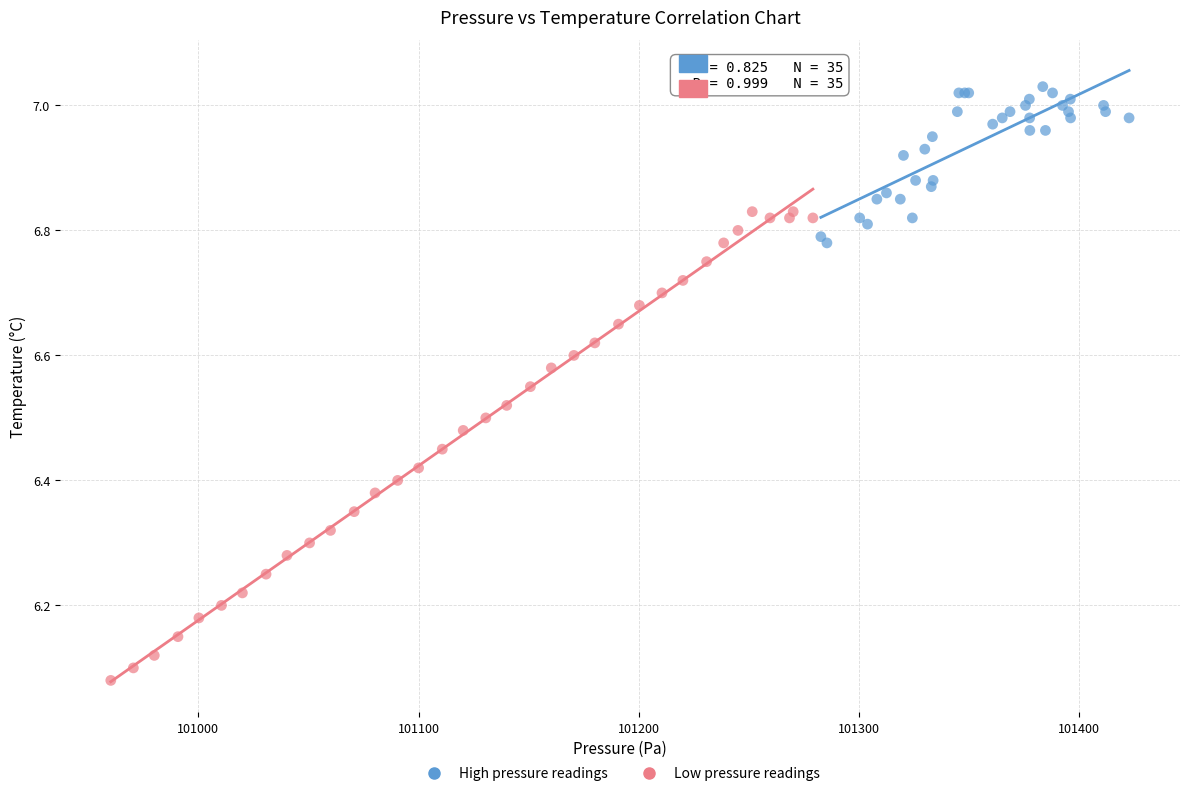

Which series contains the lowest Y value?

Low pressure readings